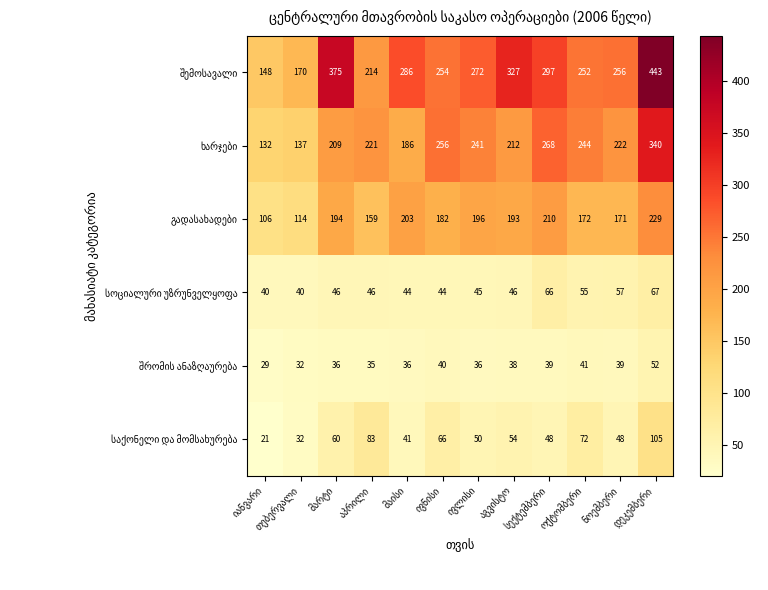

At how many categories does at least one series exceed 181?

10